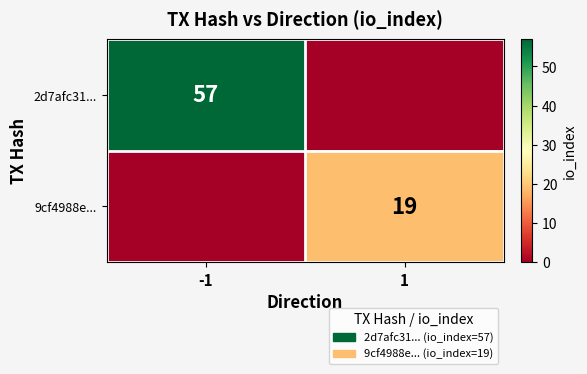

Is it true that 9cf4988e... equals 19 at 1?

True